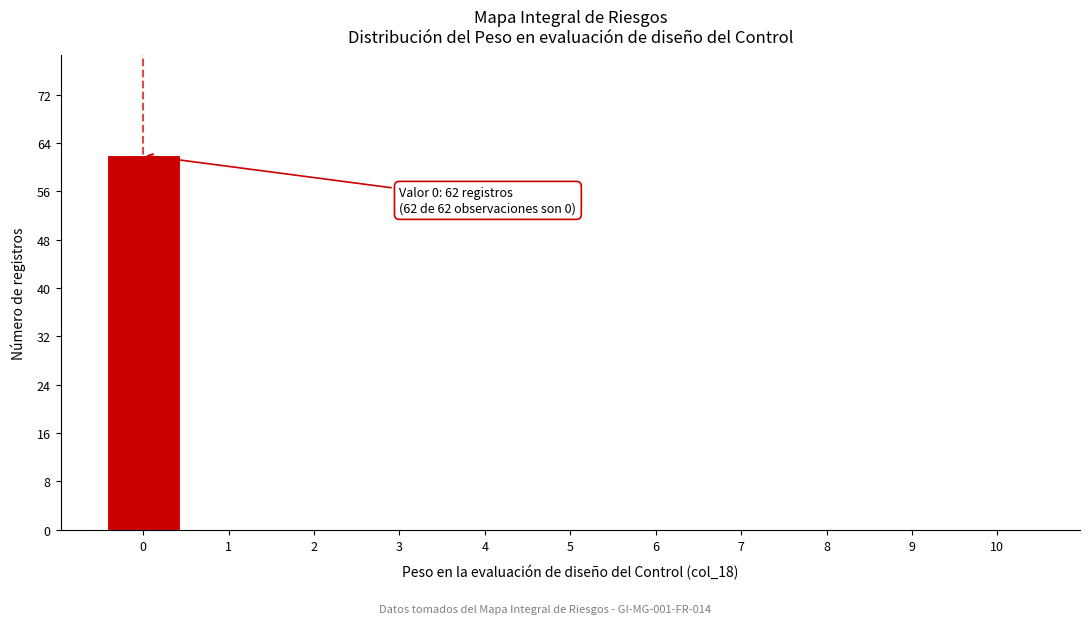

Which range on the x-axis has the tallest bar?

-0.5 to 0.5